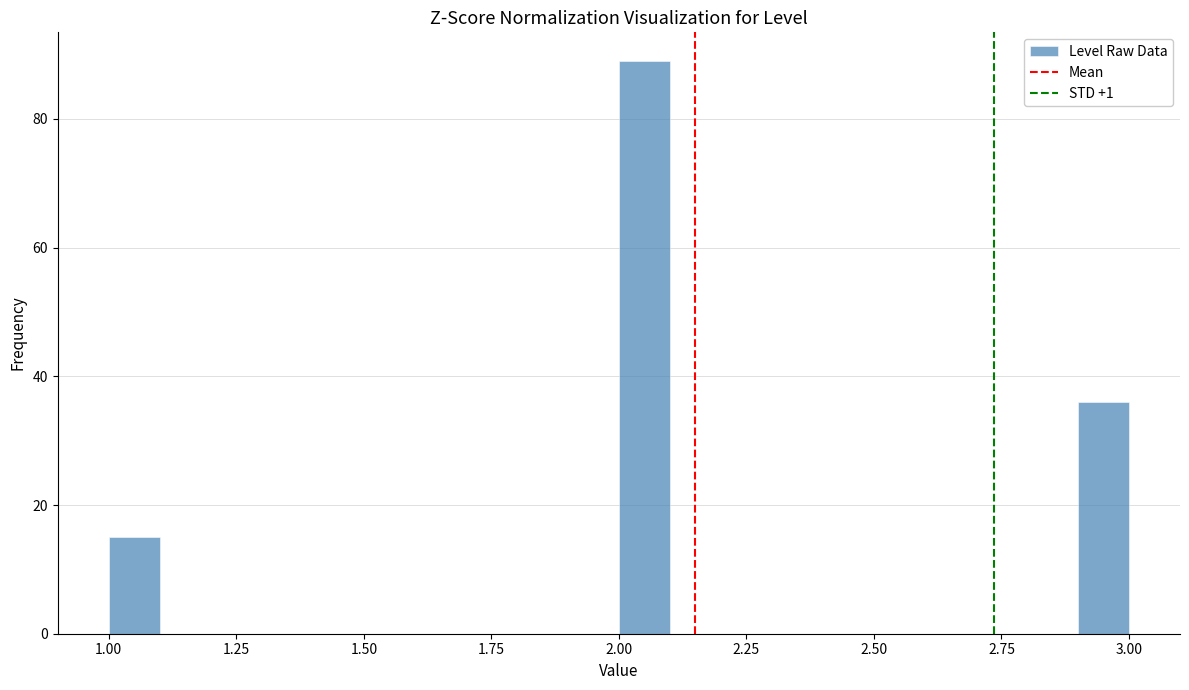

Around what value on the x-axis is the tallest bar? Give the approximate position of its centre, as read against the axis.

2.05